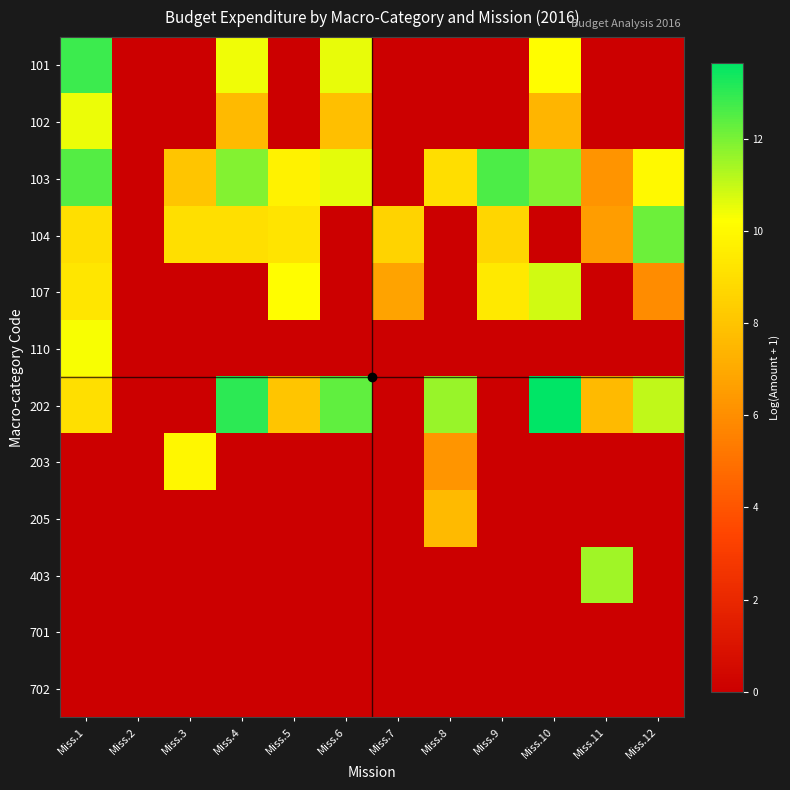

Which series has the widest spread of values?

202